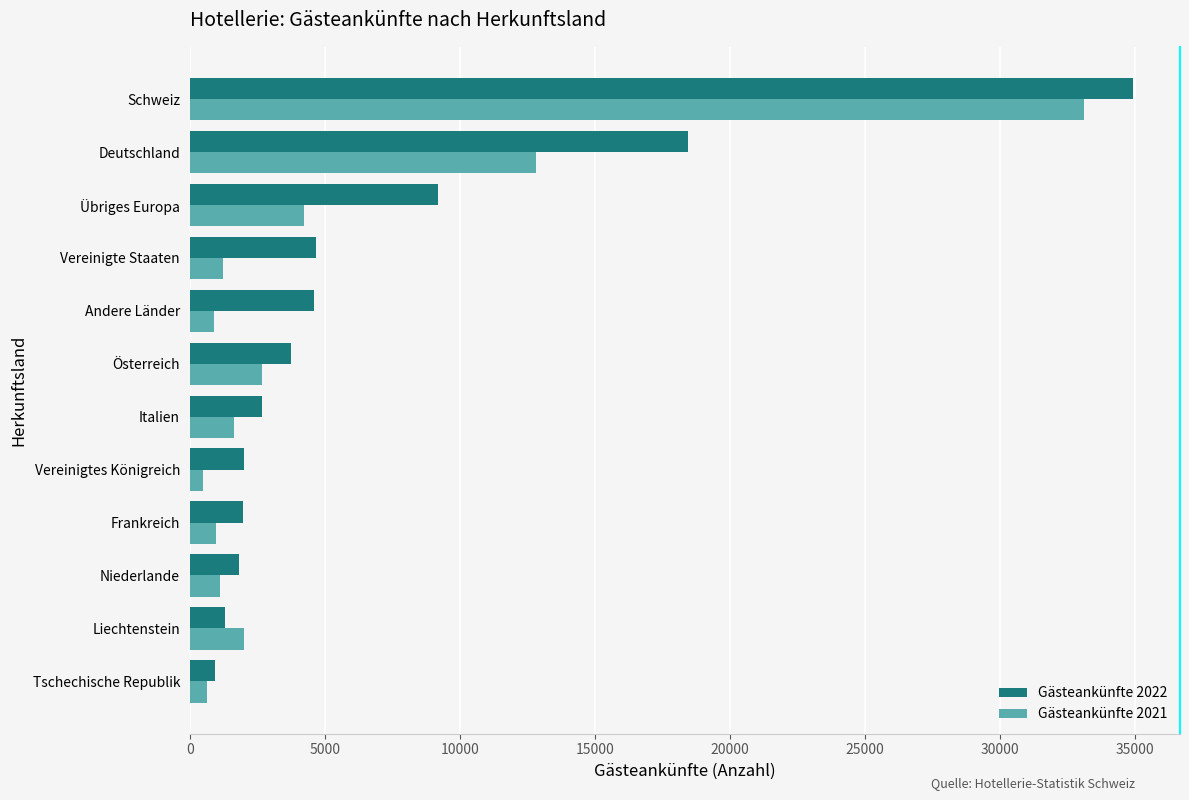

What is the difference between the highest and lowest values at Frankreich?

987